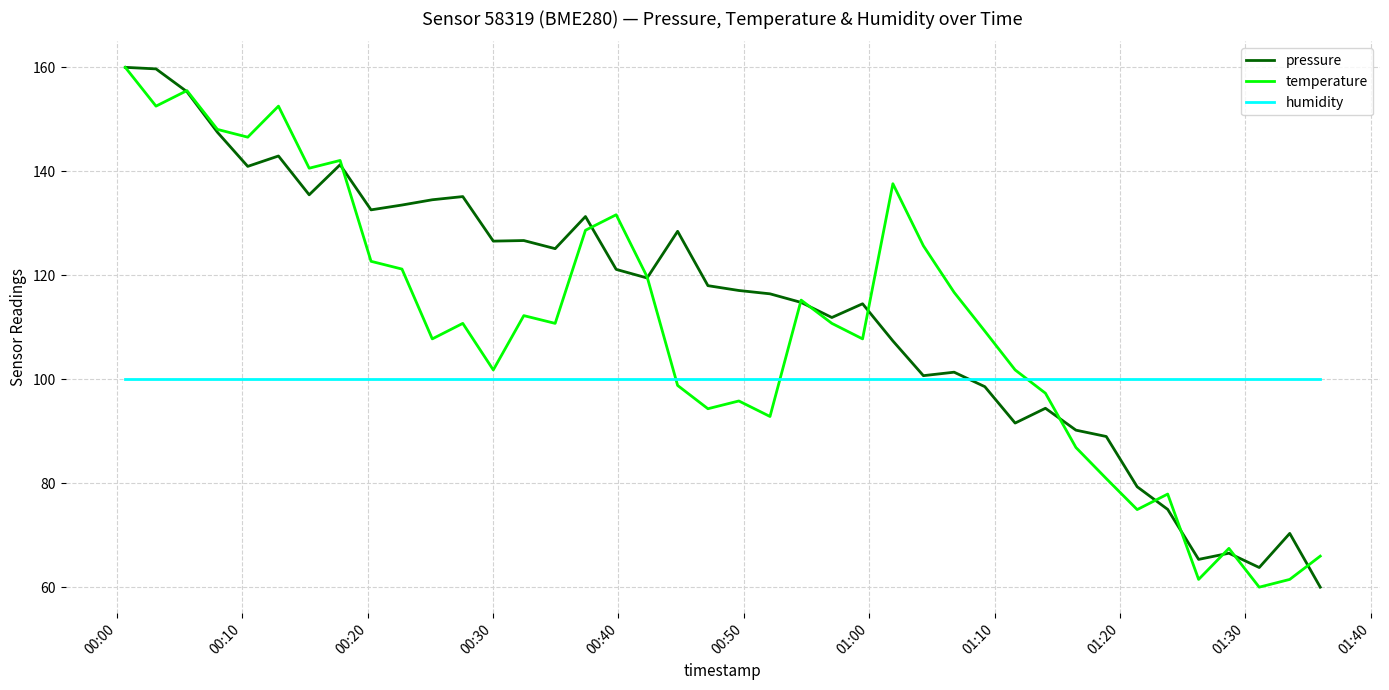

What is the smallest value displayed?

60.0